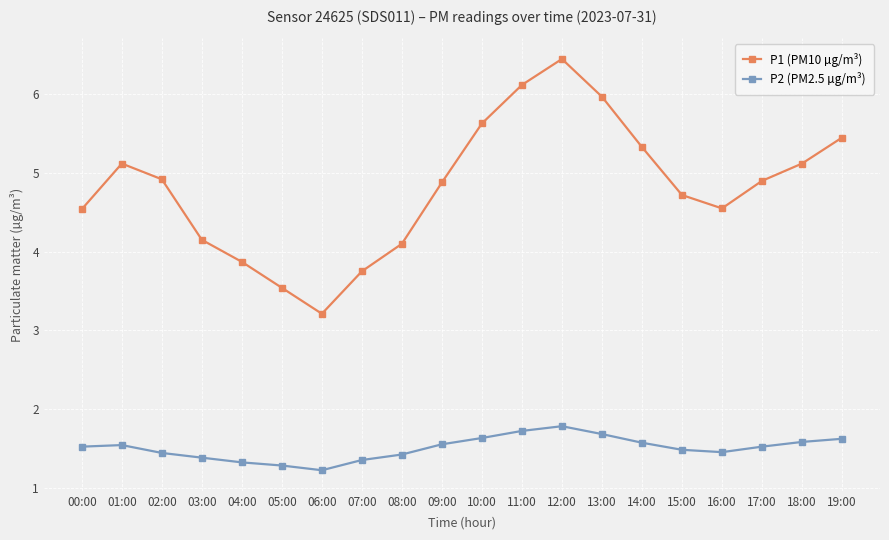

True or false: P1 (PM10 µg/m³) and P2 (PM2.5 µg/m³) cross at least once.

False